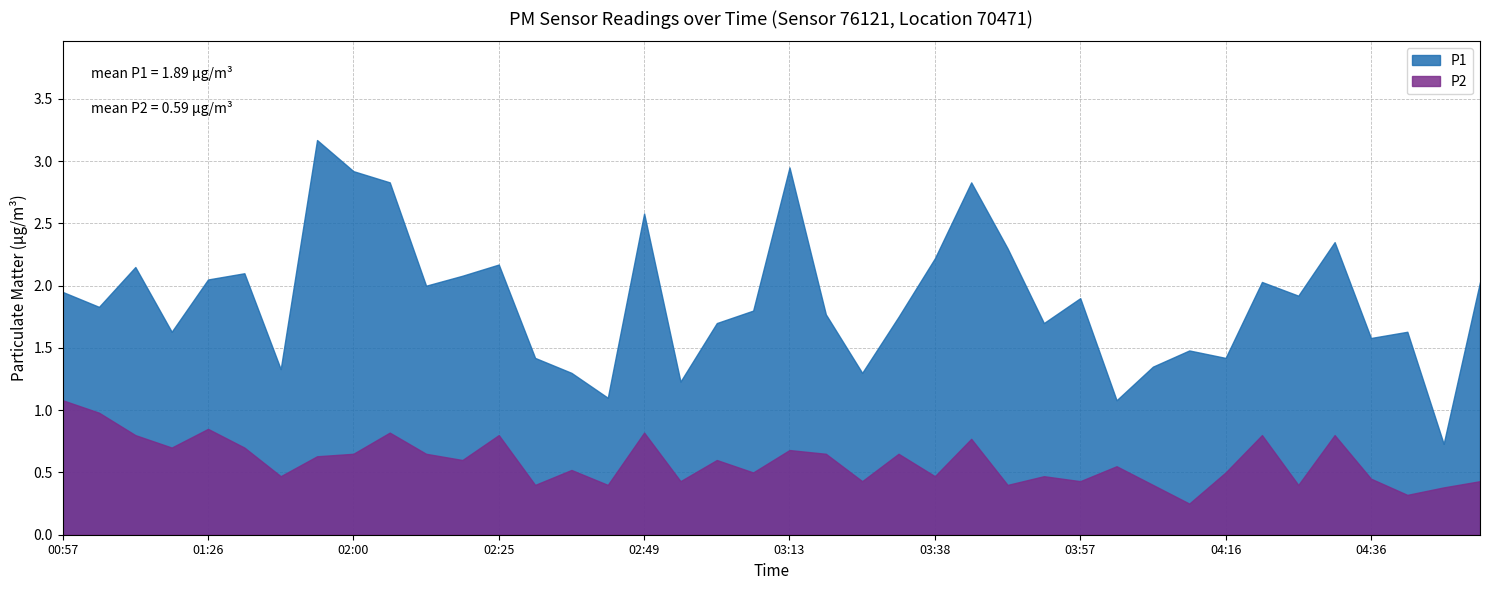

What is the approximate value of P1 at 04:41?

1.6